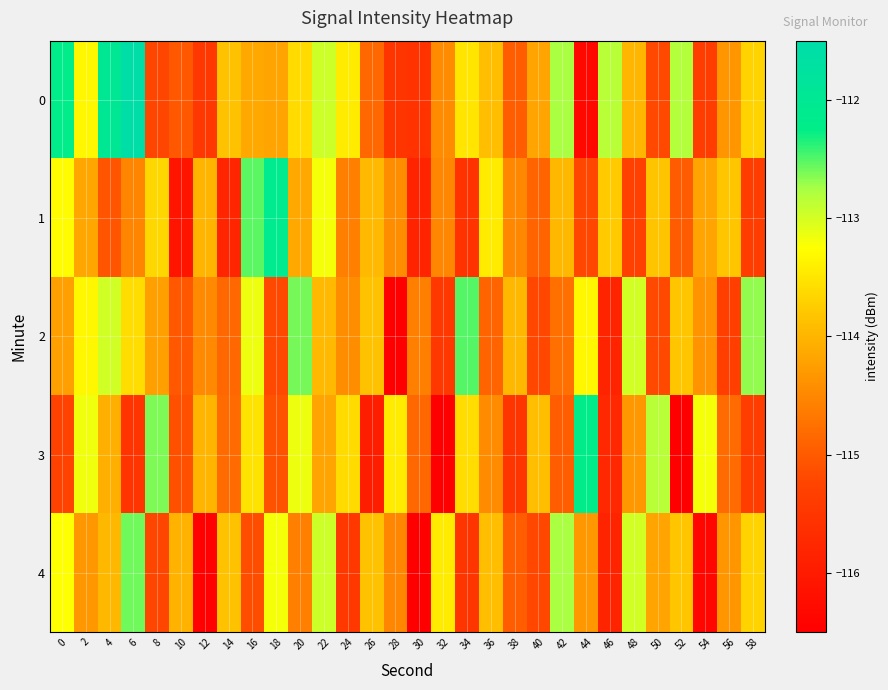

Reading right to left, extract all data points from this chart.

0: 58=-113.7	56=-114.3	54=-115.4	52=-112.8	50=-115.2	48=-114.0	46=-112.8	44=-116.3	42=-112.8	40=-114.2	38=-115.0	36=-113.9	34=-113.5	32=-114.5	30=-115.6	28=-115.5	26=-114.8	24=-113.4	22=-113.0	20=-113.6	18=-114.2	16=-114.1	14=-113.9	12=-115.5	10=-115.0	8=-115.2	6=-111.6	4=-112.0	2=-113.3	0=-112.2
1: 58=-115.4	56=-113.8	54=-114.2	52=-115.0	50=-113.8	48=-115.3	46=-113.8	44=-115.2	42=-114.0	40=-114.9	38=-114.5	36=-113.5	34=-115.6	32=-114.5	30=-115.8	28=-114.4	26=-114.0	24=-114.6	22=-113.2	20=-114.1	18=-112.1	16=-112.5	14=-115.8	12=-114.0	10=-116.1	8=-113.6	6=-114.5	4=-115.1	2=-114.2	0=-113.3
2: 58=-112.7	56=-115.3	54=-114.4	52=-113.8	50=-115.2	48=-113.0	46=-115.8	44=-113.3	42=-114.8	40=-115.2	38=-114.0	36=-114.9	34=-112.5	32=-115.5	30=-114.6	28=-116.5	26=-113.8	24=-114.4	22=-114.0	20=-112.6	18=-115.2	16=-113.1	14=-114.9	12=-114.5	10=-115.0	8=-114.2	6=-113.6	4=-113.0	2=-113.3	0=-114.2
3: 58=-115.4	56=-114.8	54=-113.2	52=-117.0	50=-112.8	48=-114.3	46=-115.8	44=-112.2	42=-115.0	40=-113.9	38=-115.5	36=-114.5	34=-113.6	32=-116.5	30=-114.8	28=-113.4	26=-116.0	24=-113.6	22=-114.2	20=-113.1	18=-115.1	16=-113.5	14=-114.8	12=-114.0	10=-115.1	8=-112.6	6=-115.5	4=-114.1	2=-113.2	0=-115.3
4: 58=-113.7	56=-114.3	54=-116.4	52=-113.8	50=-114.2	48=-113.0	46=-115.8	44=-114.3	42=-112.8	40=-115.2	38=-115.0	36=-113.9	34=-115.5	32=-113.5	30=-116.6	28=-114.5	26=-113.8	24=-115.4	22=-113.0	20=-114.6	18=-113.2	16=-115.1	14=-113.9	12=-116.5	10=-114.0	8=-115.2	6=-112.6	4=-114.0	2=-114.3	0=-113.2